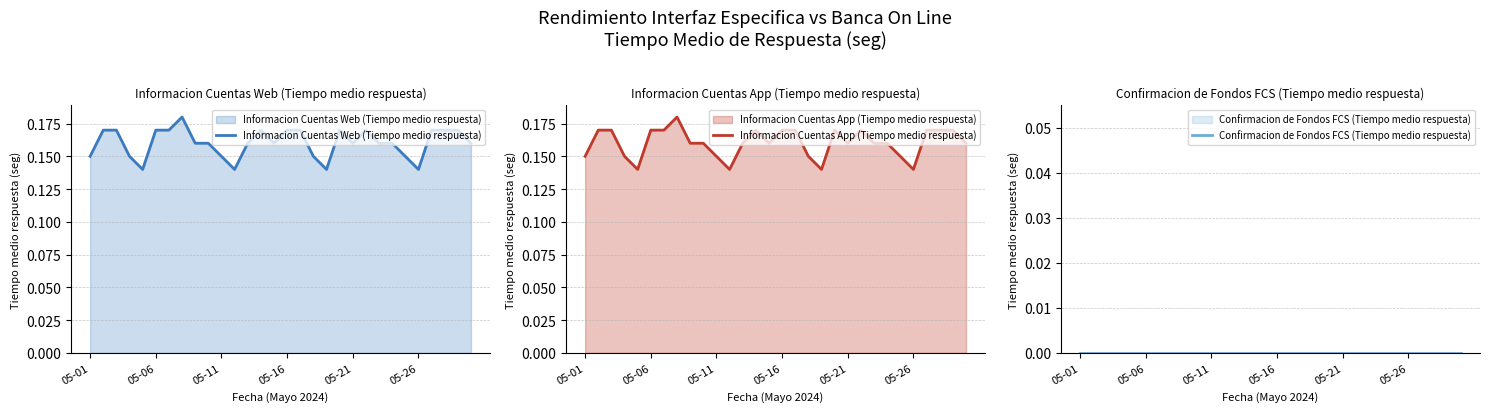

What is the total value across all series at 05-11?

0.3